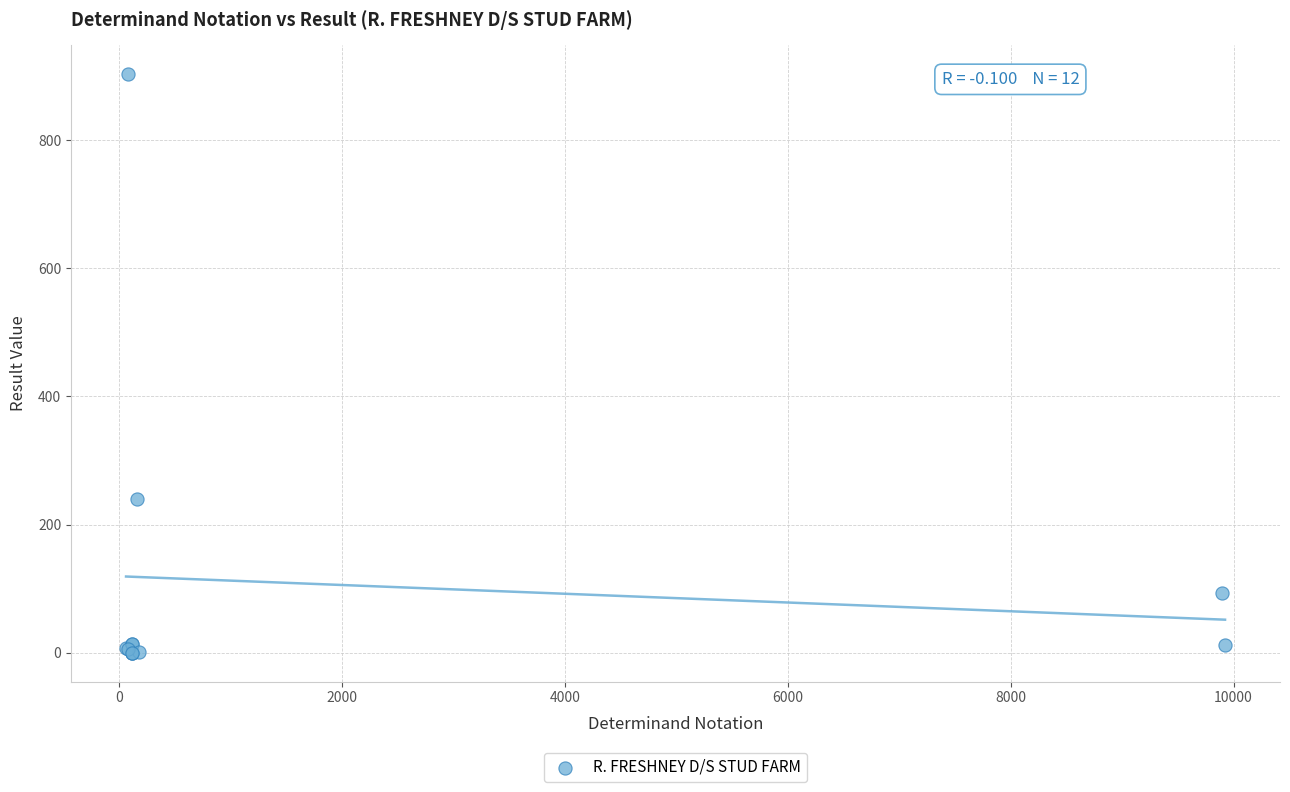

What Y value in the scatter plot is closest to 451?

240.0